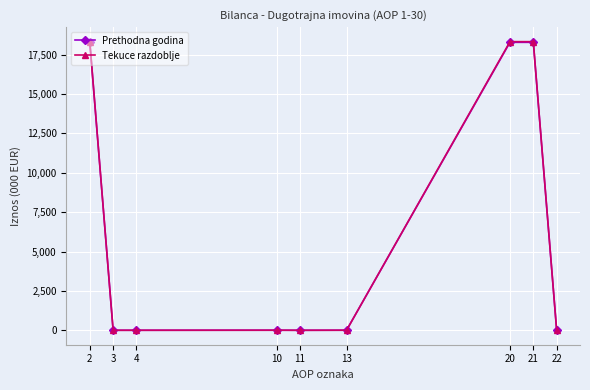

What is the maximum value for Tekuce razdoblje?

18323.0